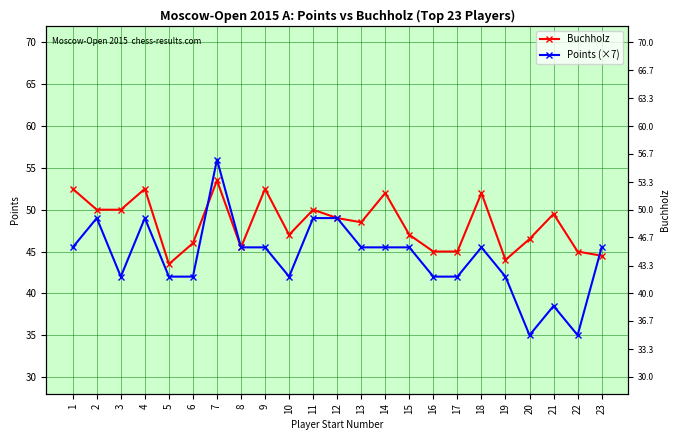

Which series changed the most between 2 and 12?

Buchholz